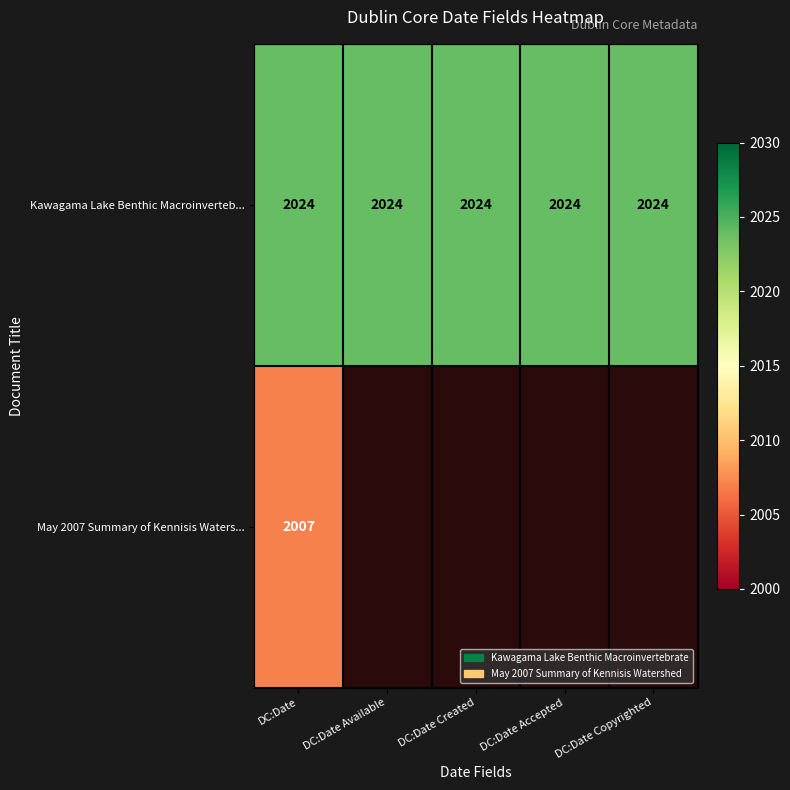

Between DC:Date and DC:Date Copyrighted, which is larger?

DC:Date